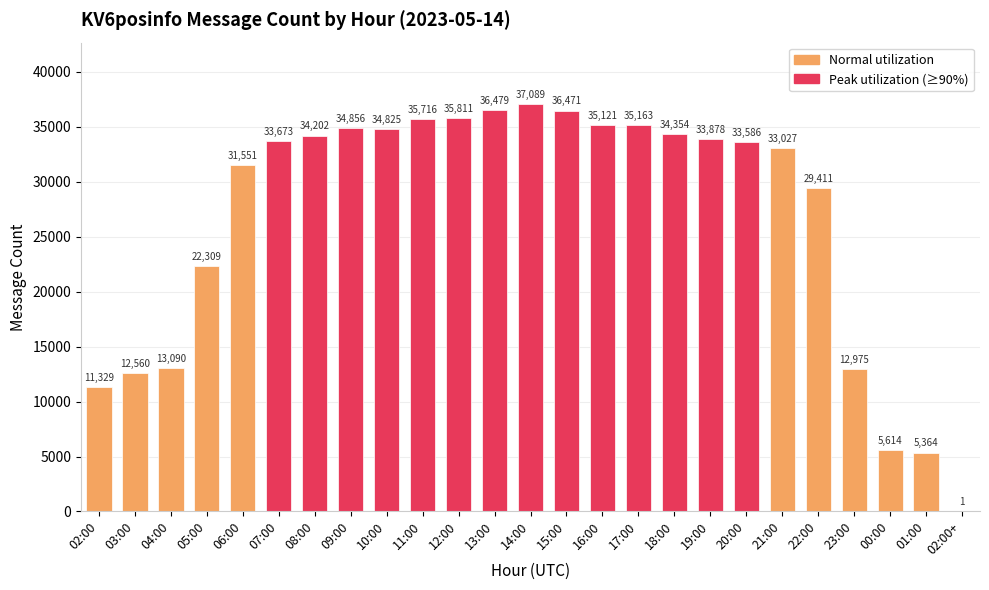

At which category does the chart reach its peak across all series?

14:00